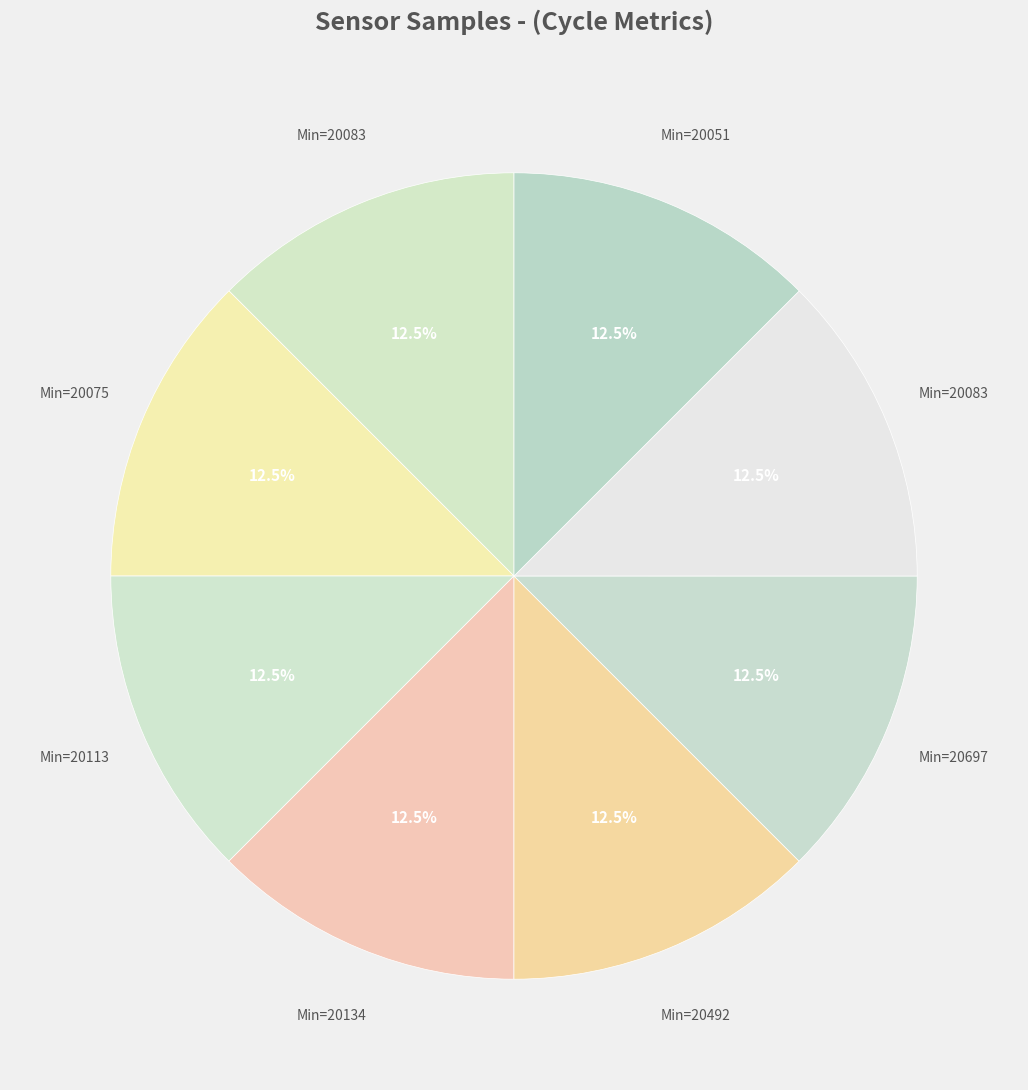

How many slices are in this pie chart?

8